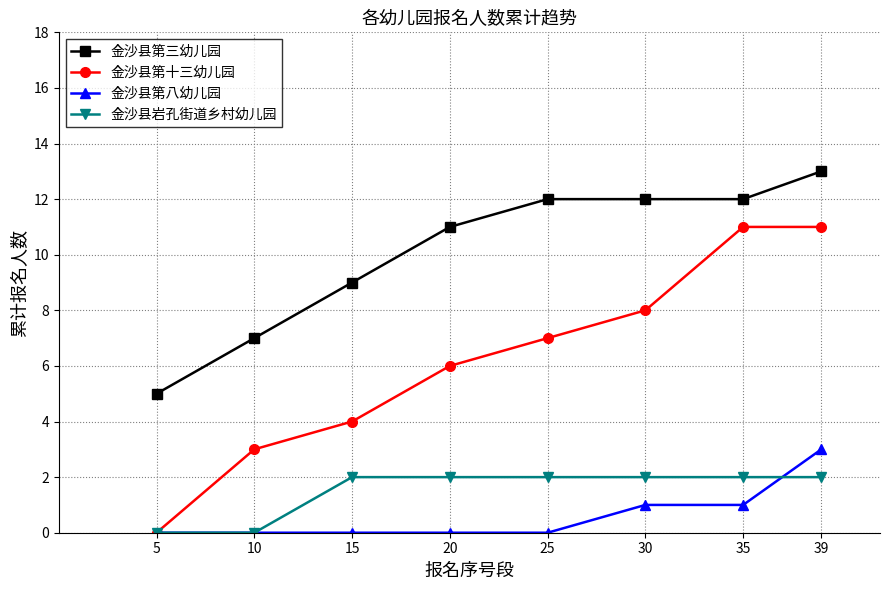

What is the greatest value displayed?

13